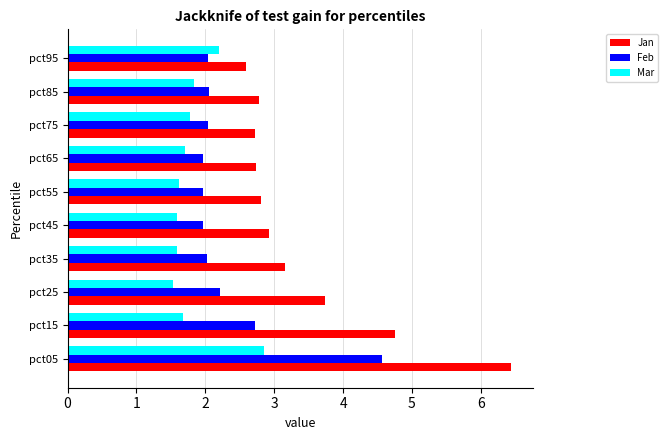

Rank the series at pct55 from highest to lowest value.

Jan, Feb, Mar